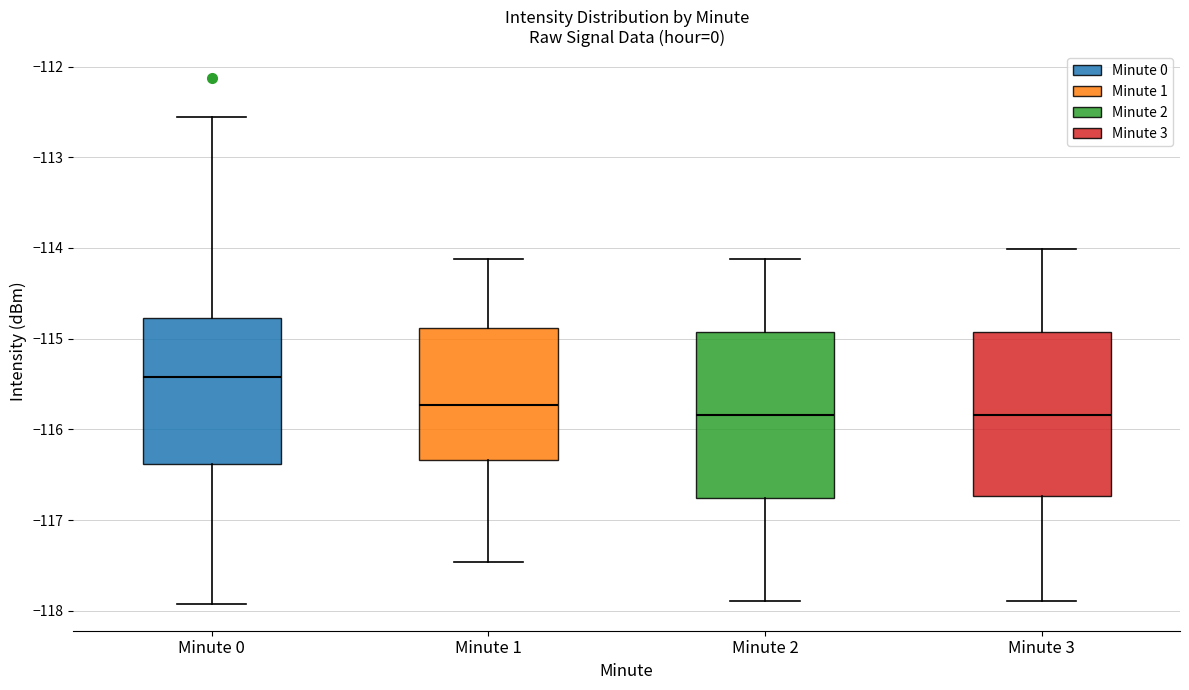

Reading left to right, read every box against the y-axis: the position of its median line, the range the box covers, and the ends of its whiskers. The values are not printed on the chart, so give them approximately, as read against the axis.

Minute 0: median -115.4, box -116.4 to -114.8, whiskers -117.9 to -112.6
Minute 1: median -115.7, box -116.3 to -114.9, whiskers -117.5 to -114.1
Minute 2: median -115.8, box -116.8 to -114.9, whiskers -117.9 to -114.1
Minute 3: median -115.8, box -116.7 to -114.9, whiskers -117.9 to -114.0